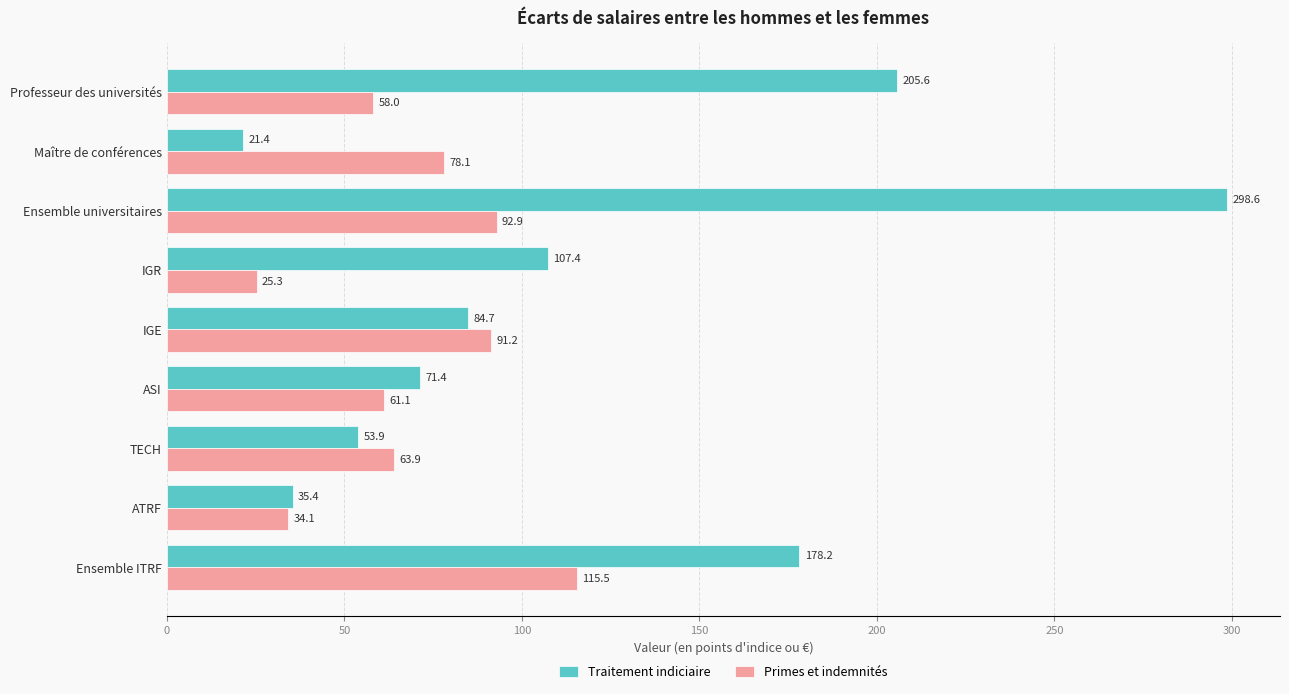

List the series in order of their overall mean, highest first.

Traitement indiciaire, Primes et indemnités